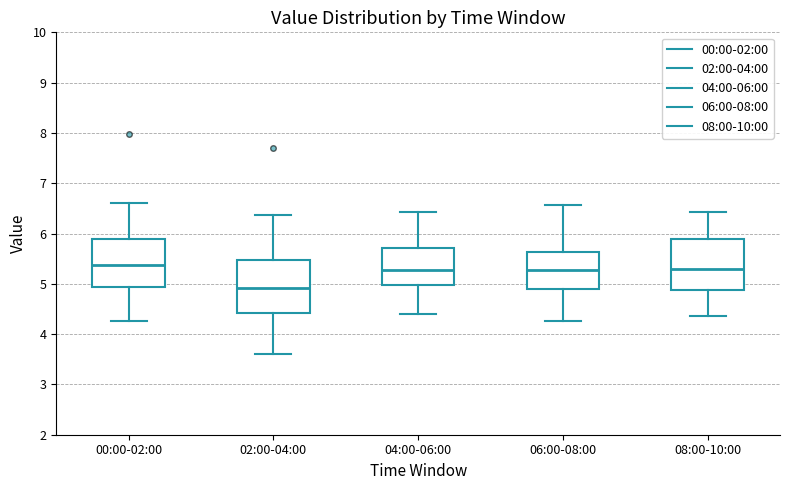

Which box's median line is the lowest?

02:00-04:00